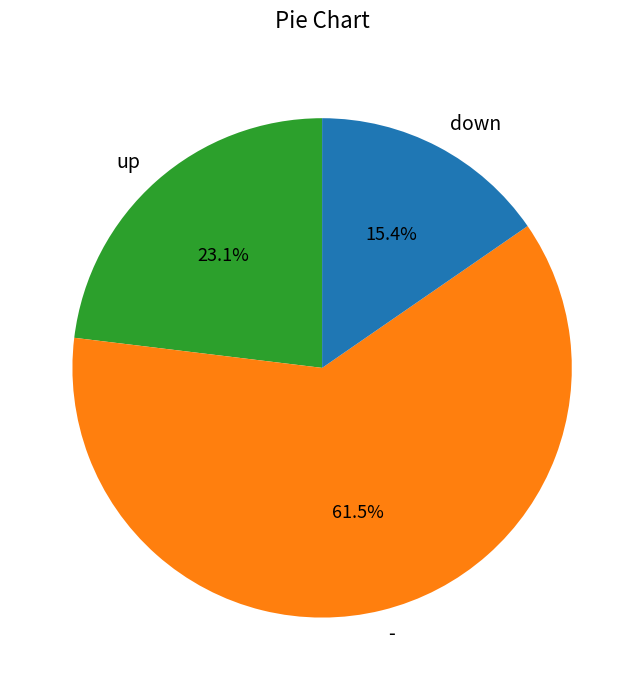

Count the number of slices in the pie.

3